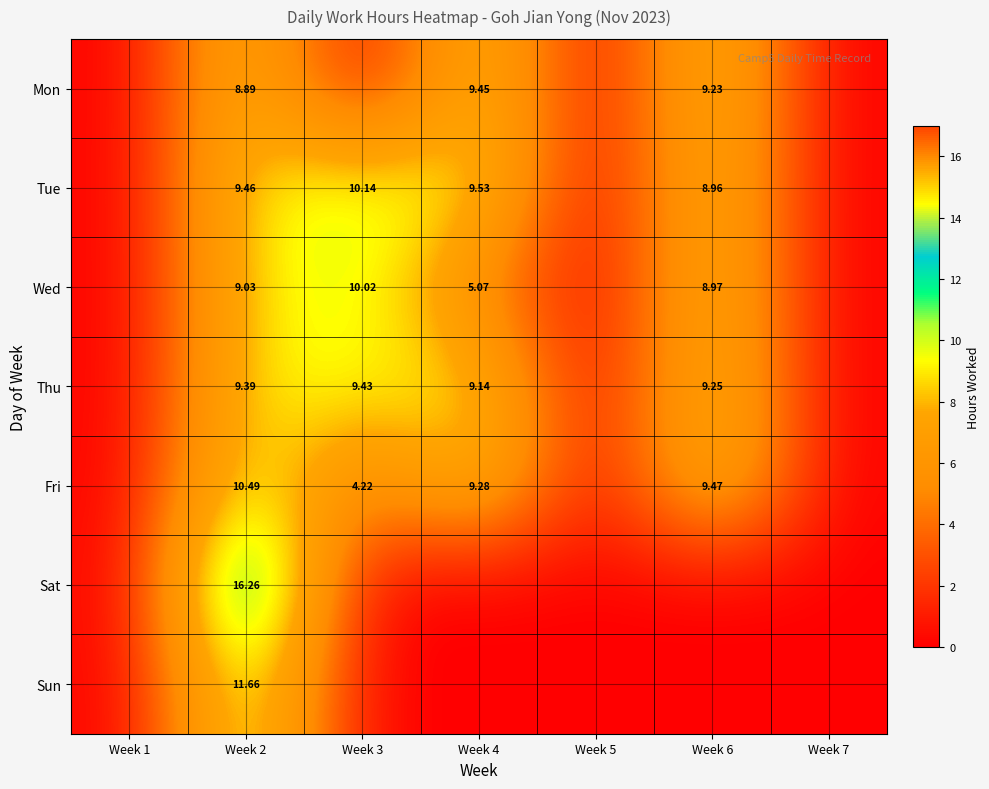

The Mon series shows 12.5 at Week 6. True or false?

False